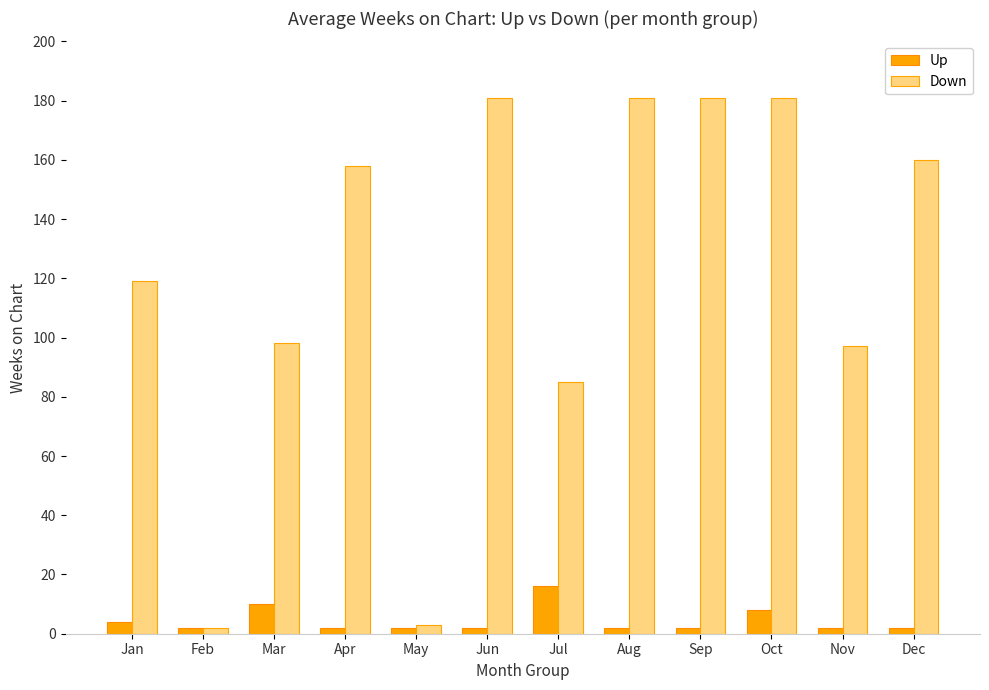

What is the value of the Up bar at the 10th from the left?

8